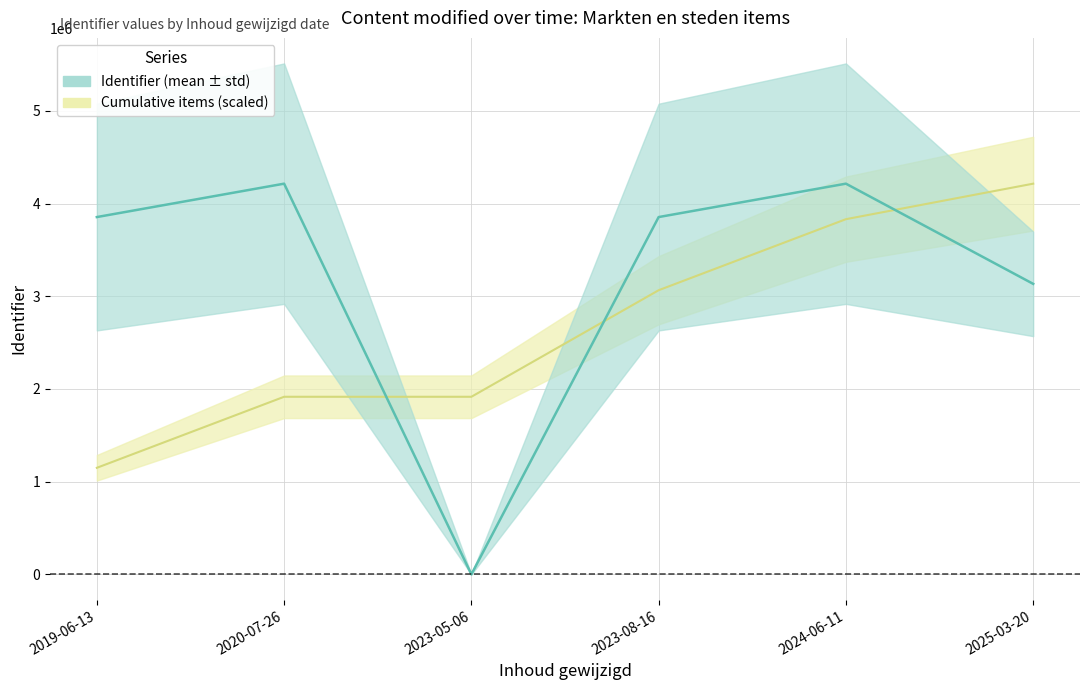

What are all the series names shown in the legend?

Cumulative items (scaled), Identifier (mean ± std)